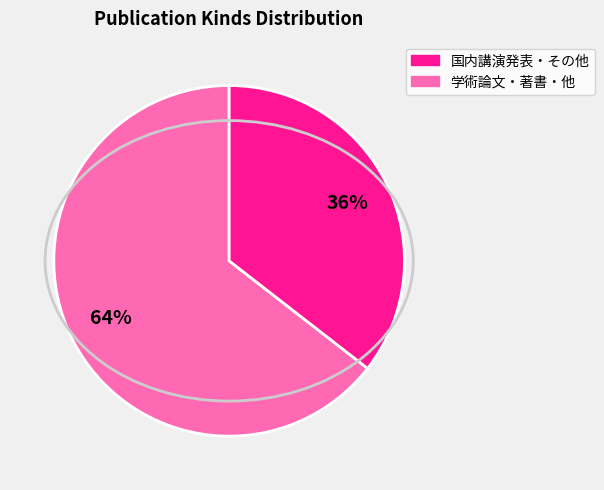

Is there any slice that represents more than half of the pie?

Yes